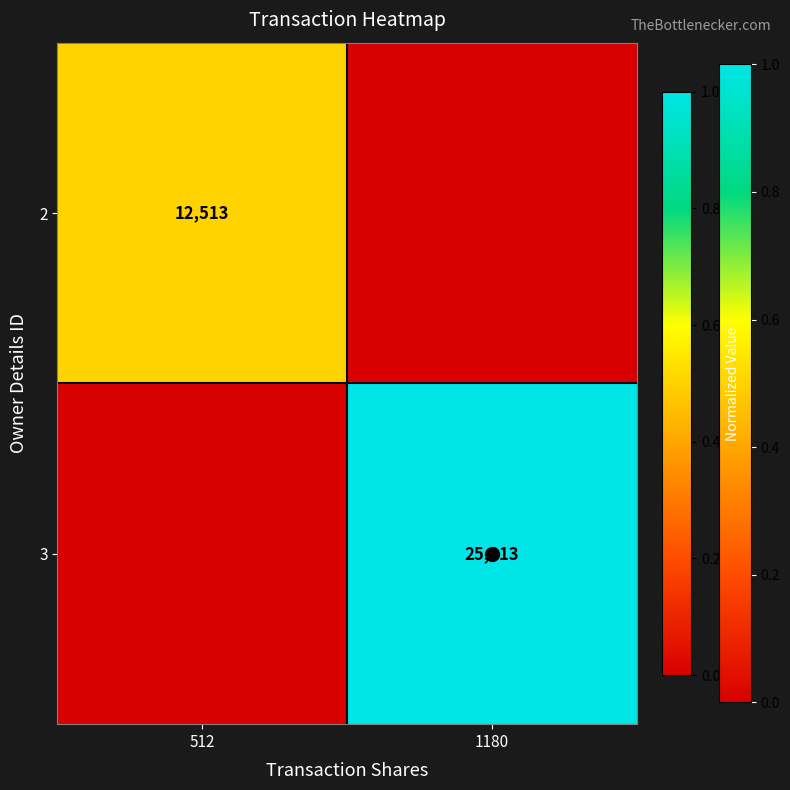

What is the maximum value for 2?

0.5